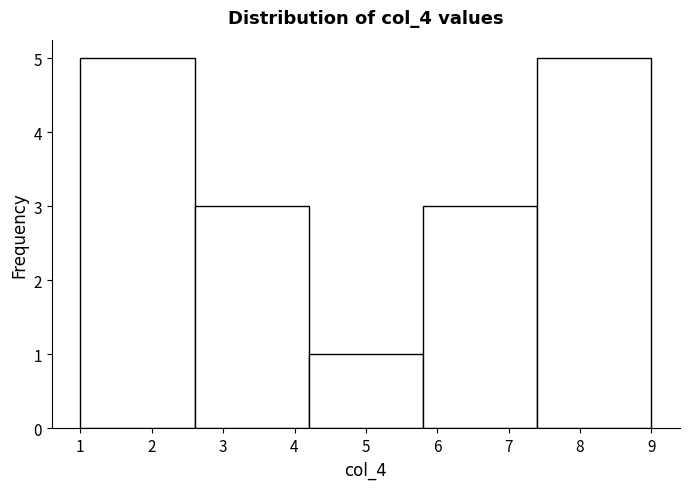

Reading left to right, list every bar in this chart as the range it spans on the x-axis followed by its height. The values are not printed on the chart, so give them approximately, as read against the axis.

1.0 to 2.6: 5
2.6 to 4.2: 3
4.2 to 5.8: 1
5.8 to 7.4: 3
7.4 to 9.0: 5